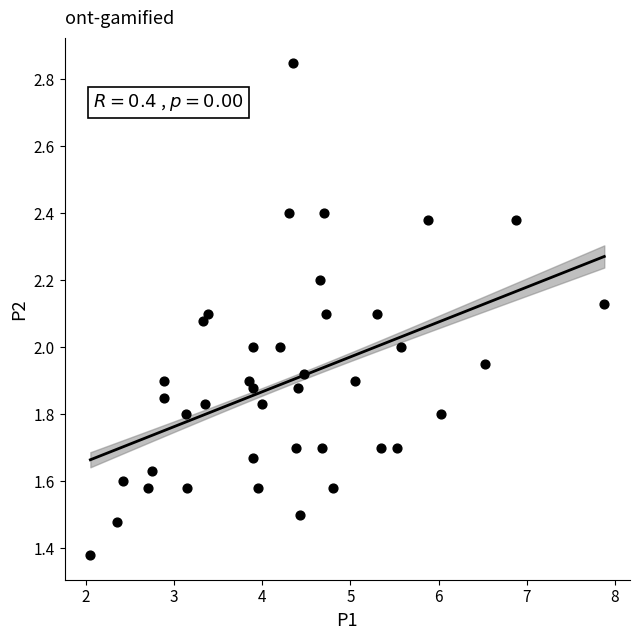

What is the range of X values (max minus min)?

5.8